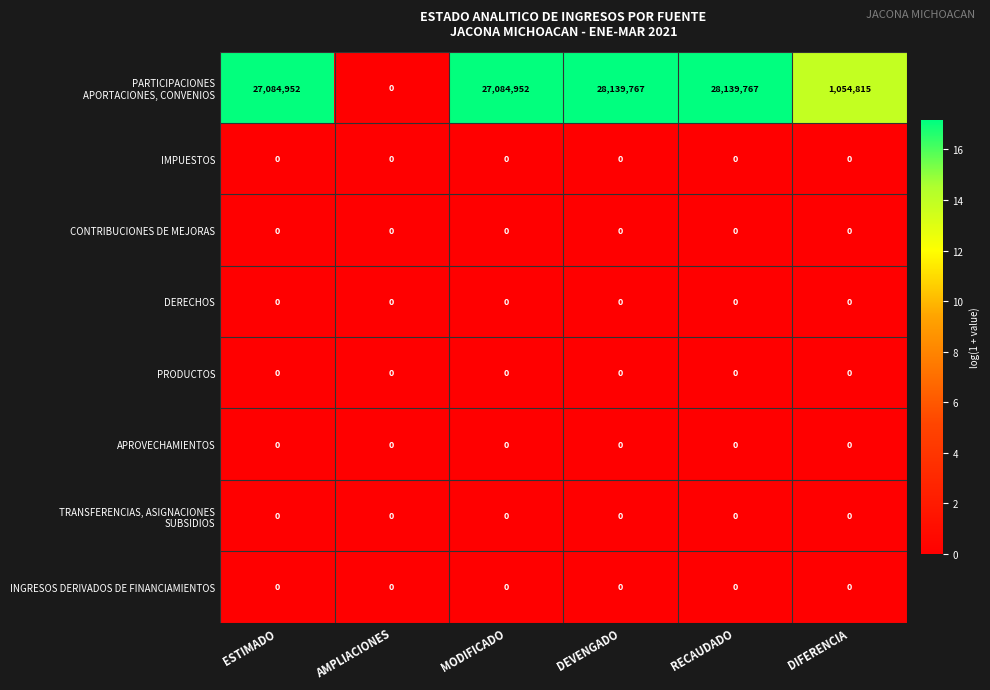

True or false: CONTRIBUCIONES DE MEJORAS has a value of 0 at DIFERENCIA.

True